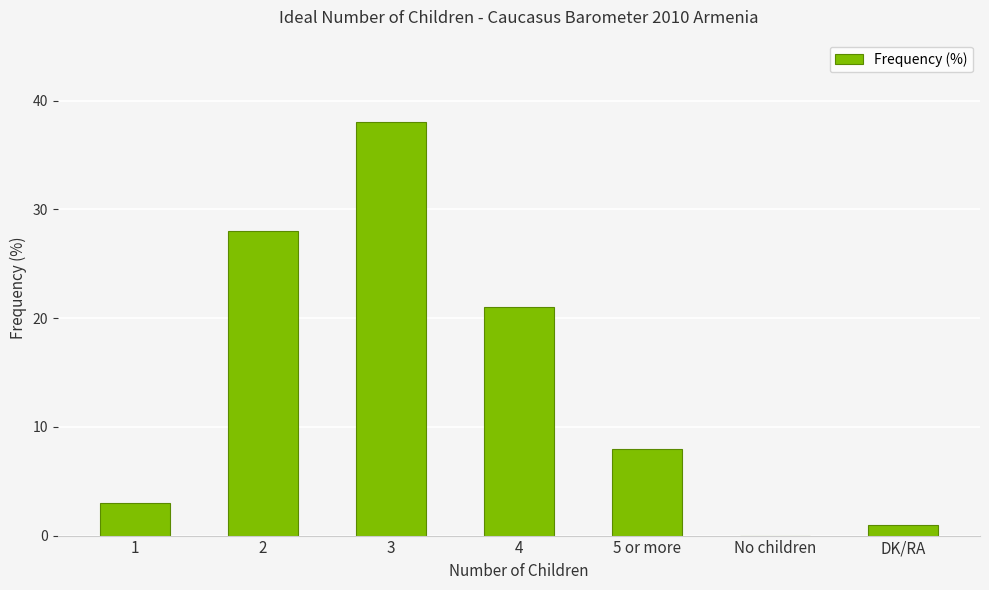

What is the sum of all values?

99